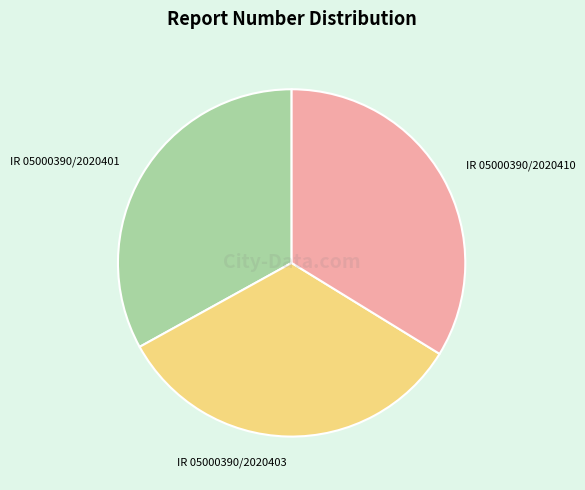

Approximately how many times larger is the value at IR 05000390/2020401 compared to IR 05000390/2020410?

1.0